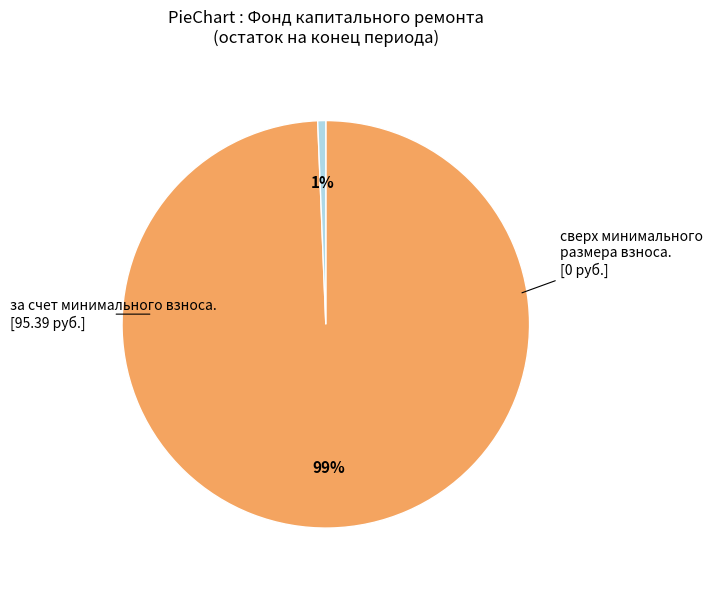

Is there a majority slice in this chart?

Yes